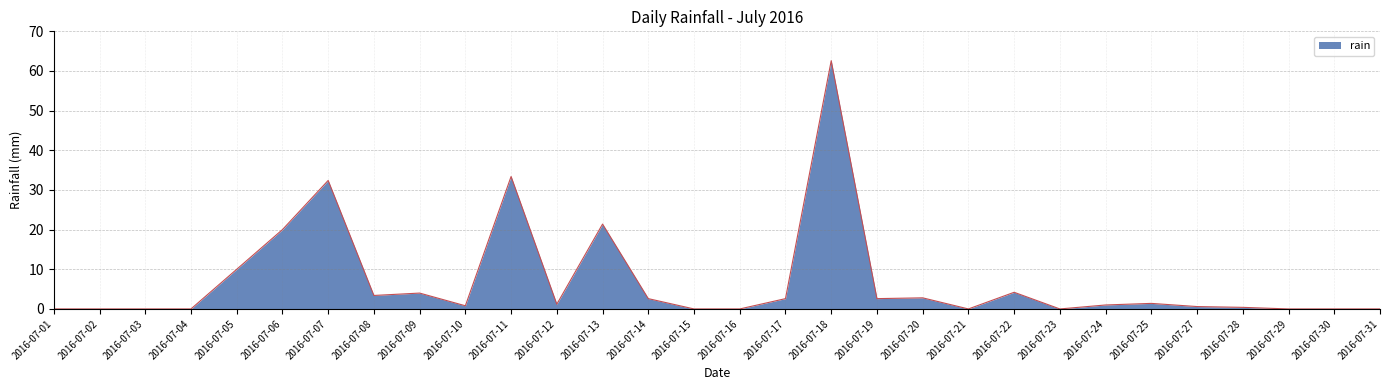

The chart shows a value of 39.8 at 2016-07-15. True or false?

False